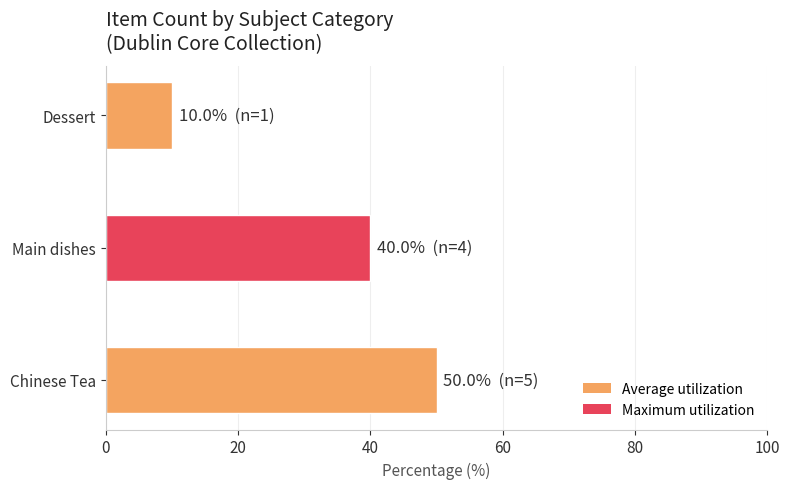

At which category does the chart reach its minimum across all series?

Dessert